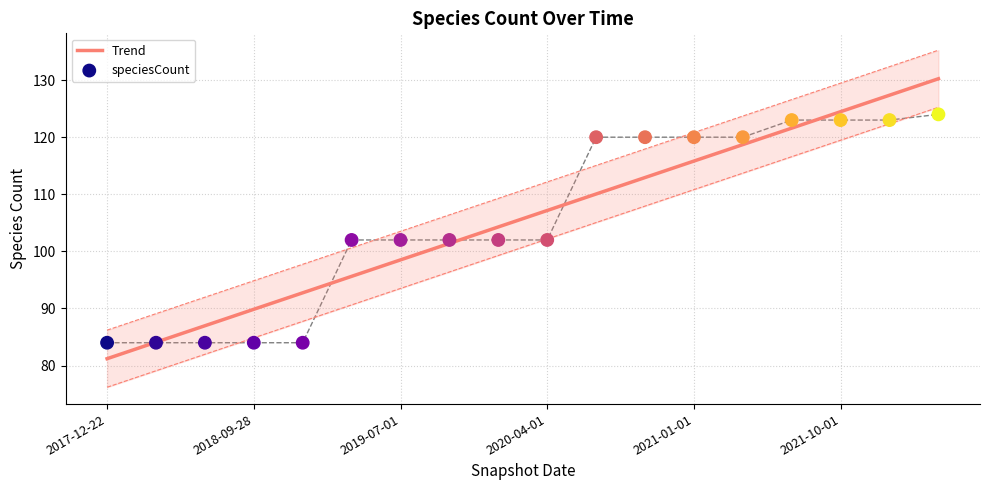

True or false: Trend has a value of 89.9 at 2018-09-28.

True